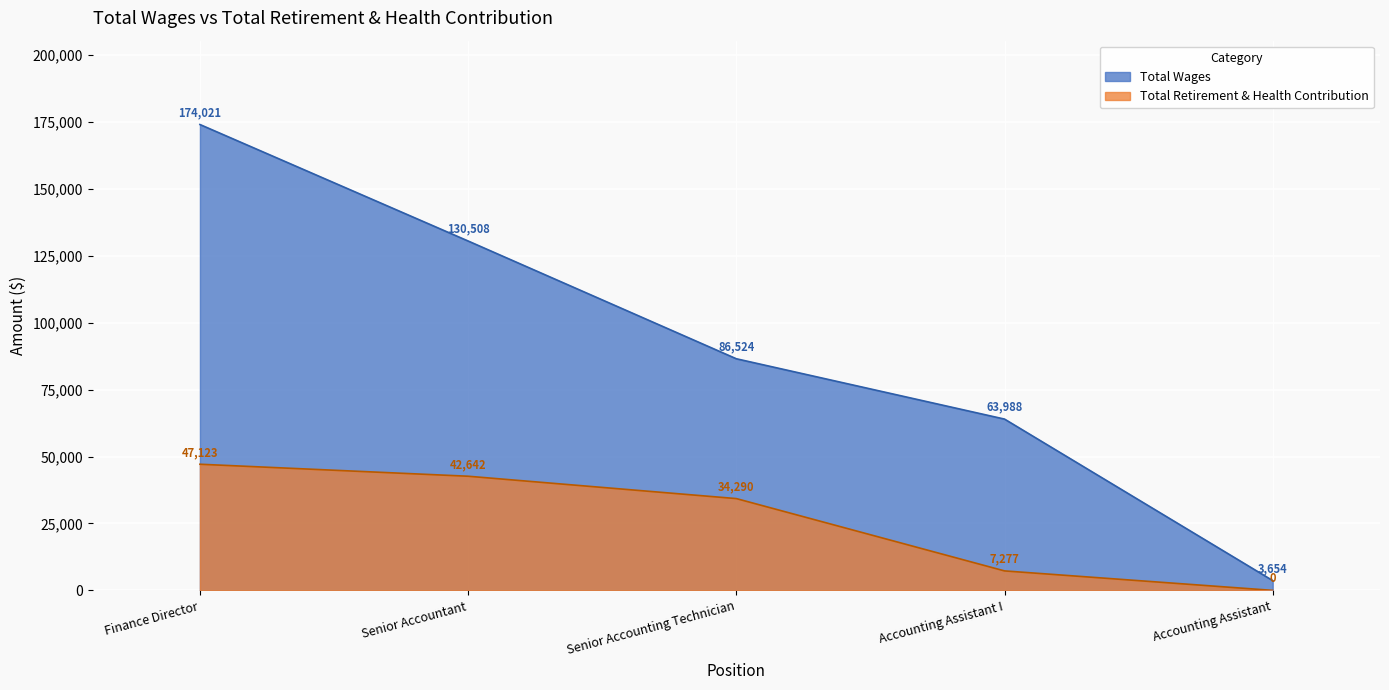

The chart shows a value of -17461 at Accounting Assistant. True or false?

False